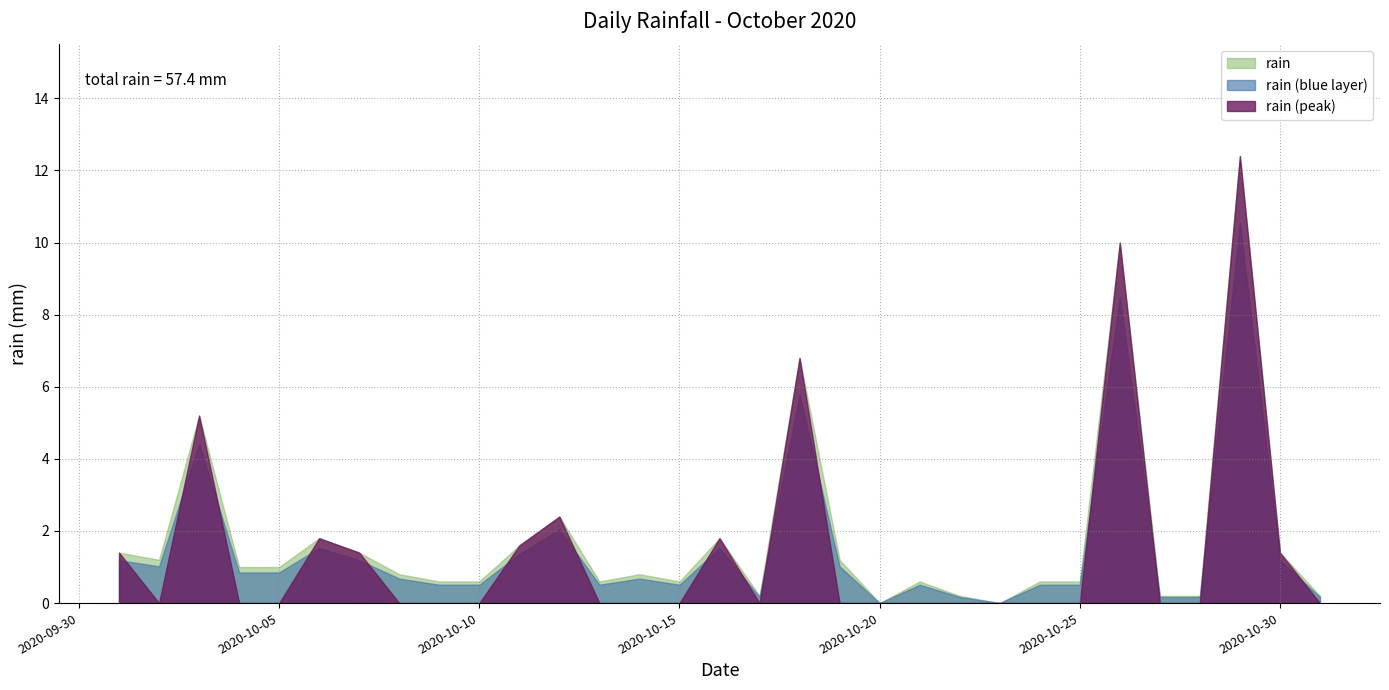

How many interior local peaks (higher than both neighbors) does the data have?

9